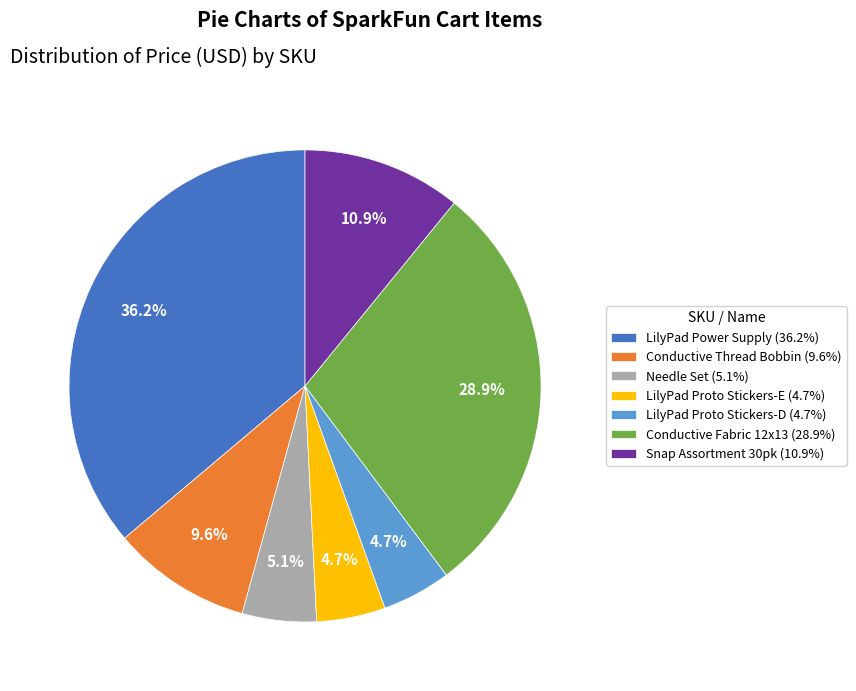

What is the total percentage of Conductive Thread Bobbin (9.6%) and Conductive Fabric 12x13 (28.9%)?

38.5%